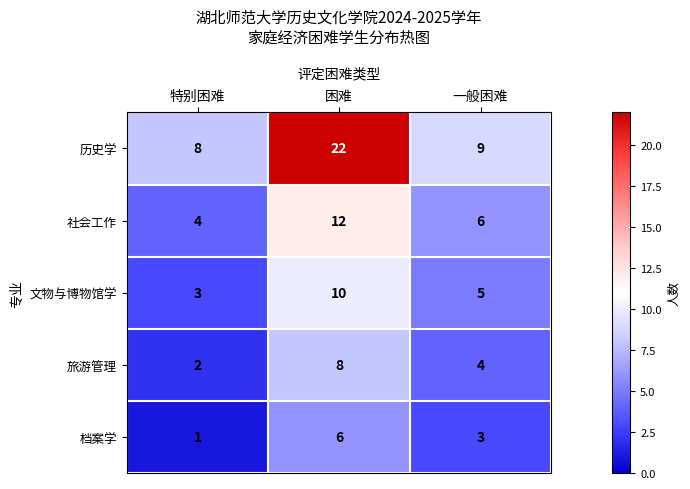

Between 特别困难 and 困难, which series saw the biggest shift?

历史学